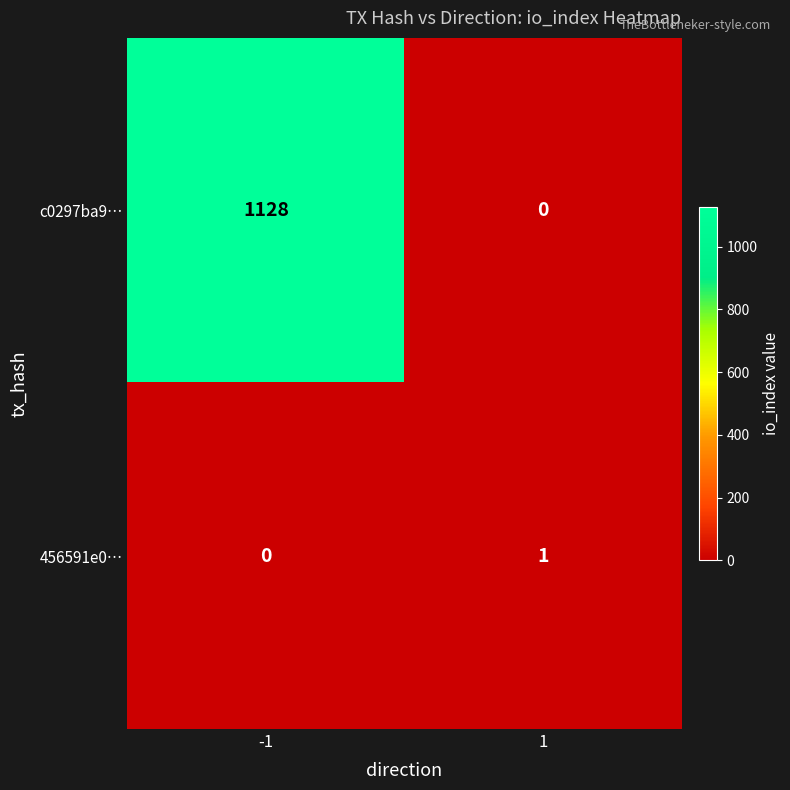

Which series has the largest total across all categories?

c0297ba9…